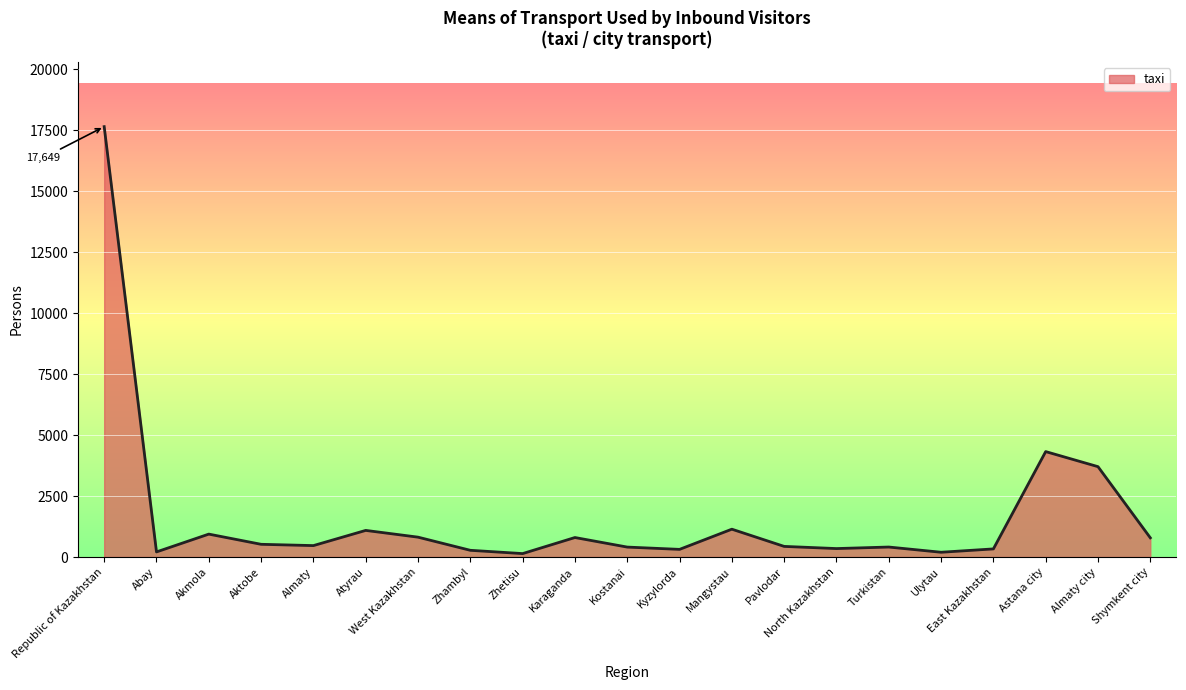

How many lines are shown in the chart?

1